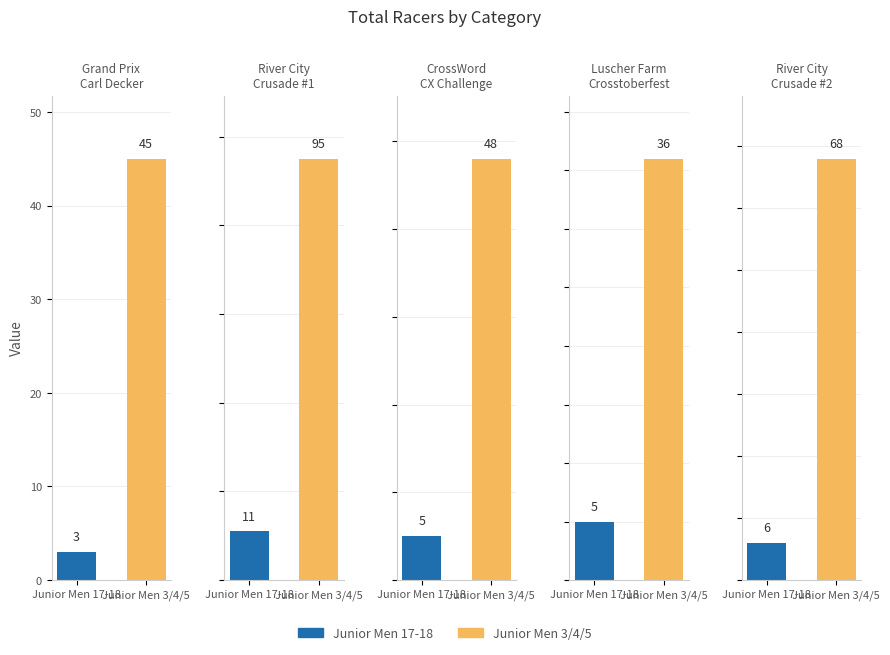

Which has a higher value, River City
Crusade #1 or River City
Crusade #2?

River City
Crusade #1